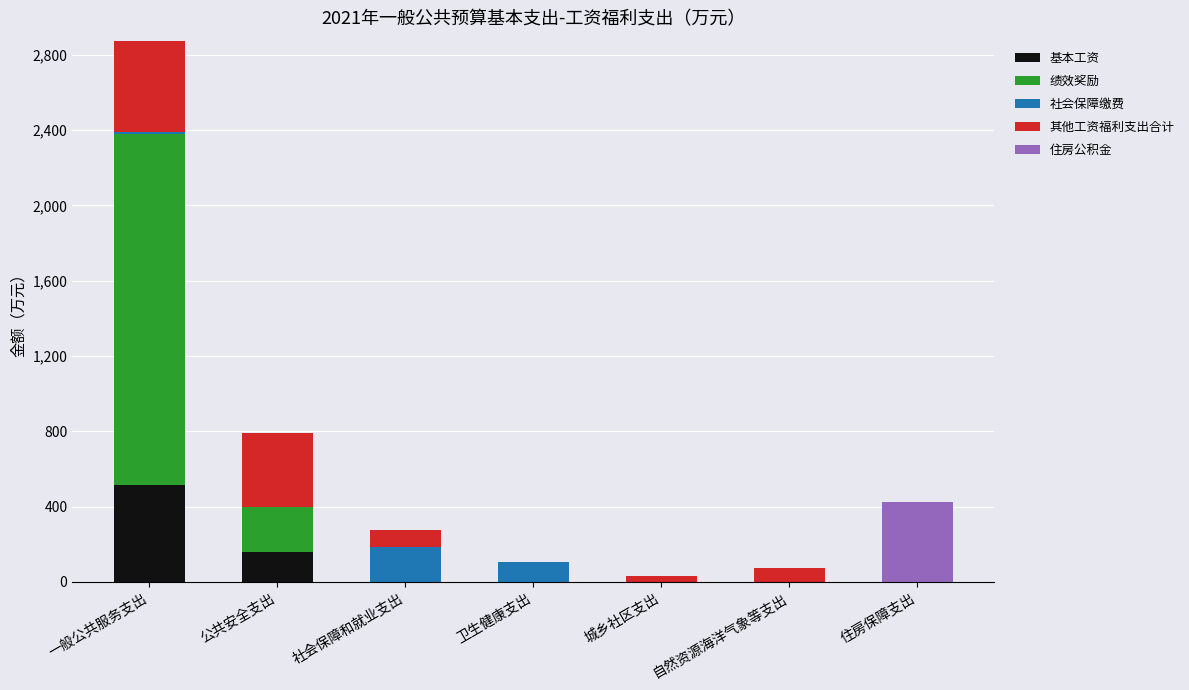

At which category is the sum across all series the highest?

一般公共服务支出